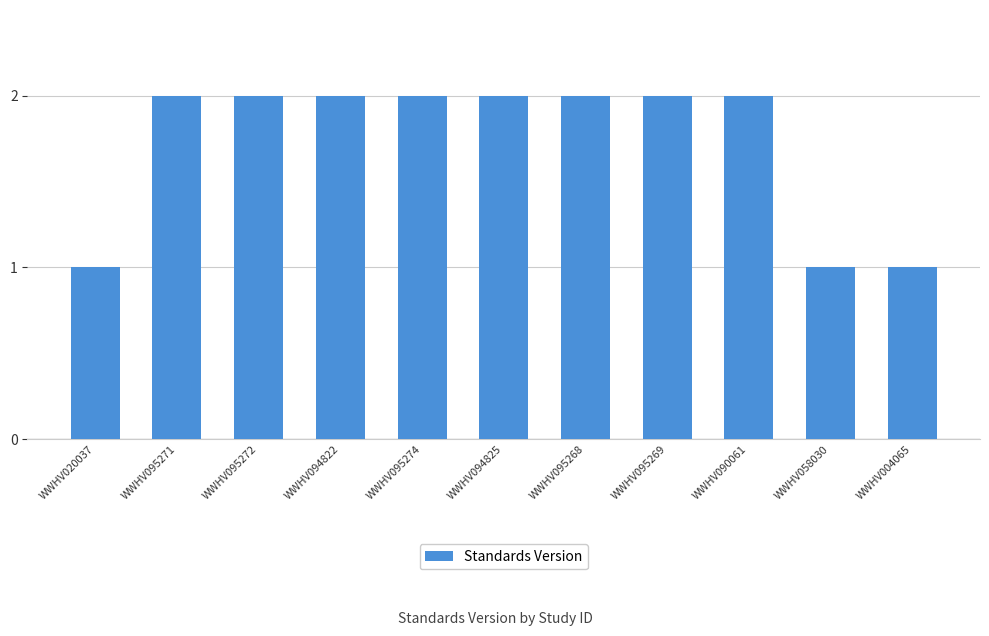

What is the difference between the values at WWHV094825 and WWHV004065?

1